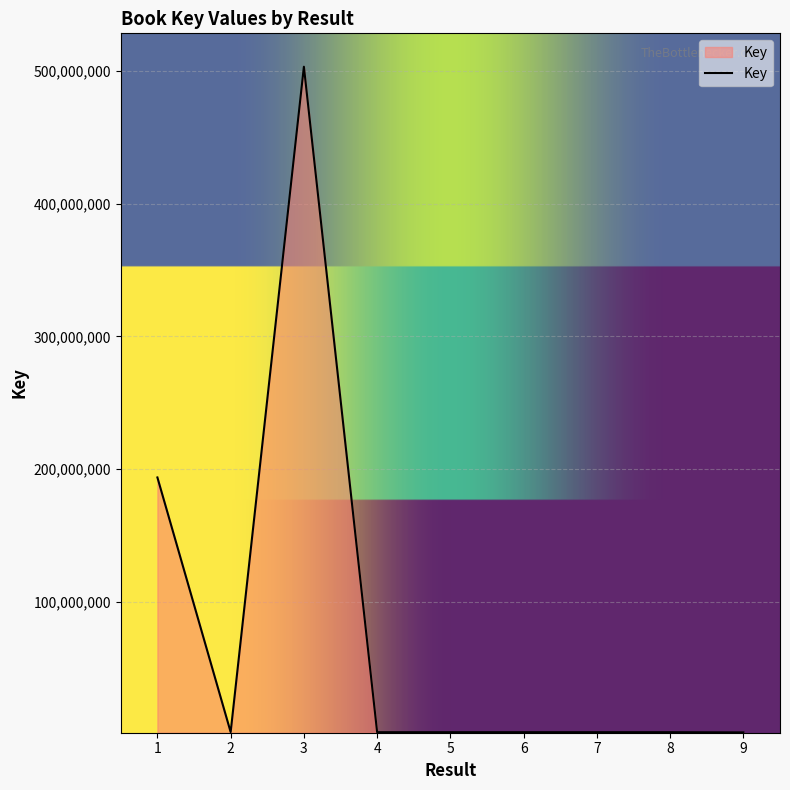

What is the maximum value shown in the chart?

503042709